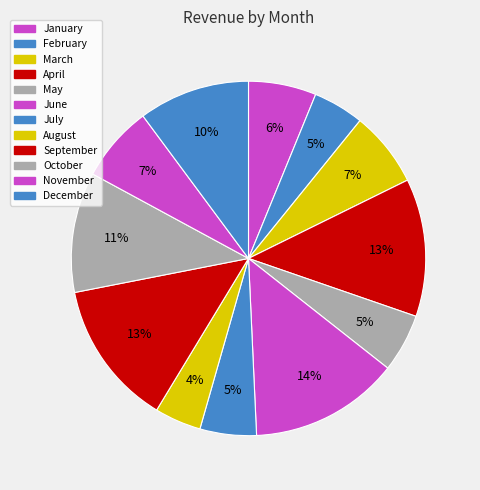

Does July represent more than half of the total?

No